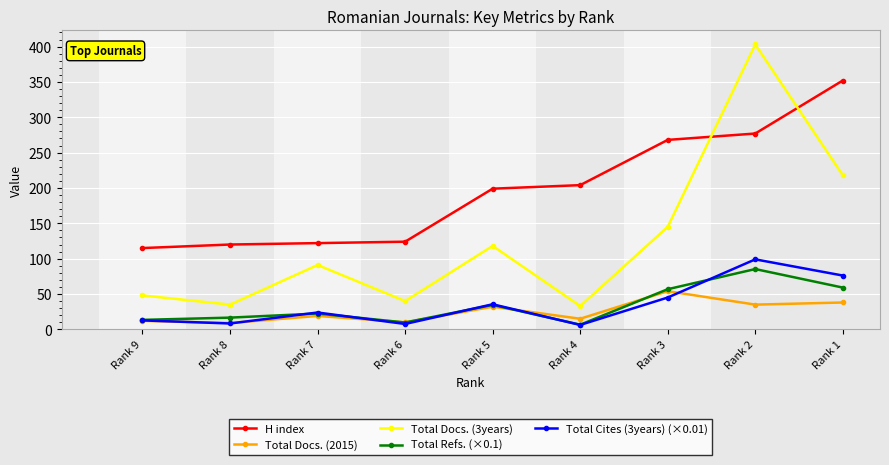

Which series has the widest spread of values?

Total Docs. (3years)